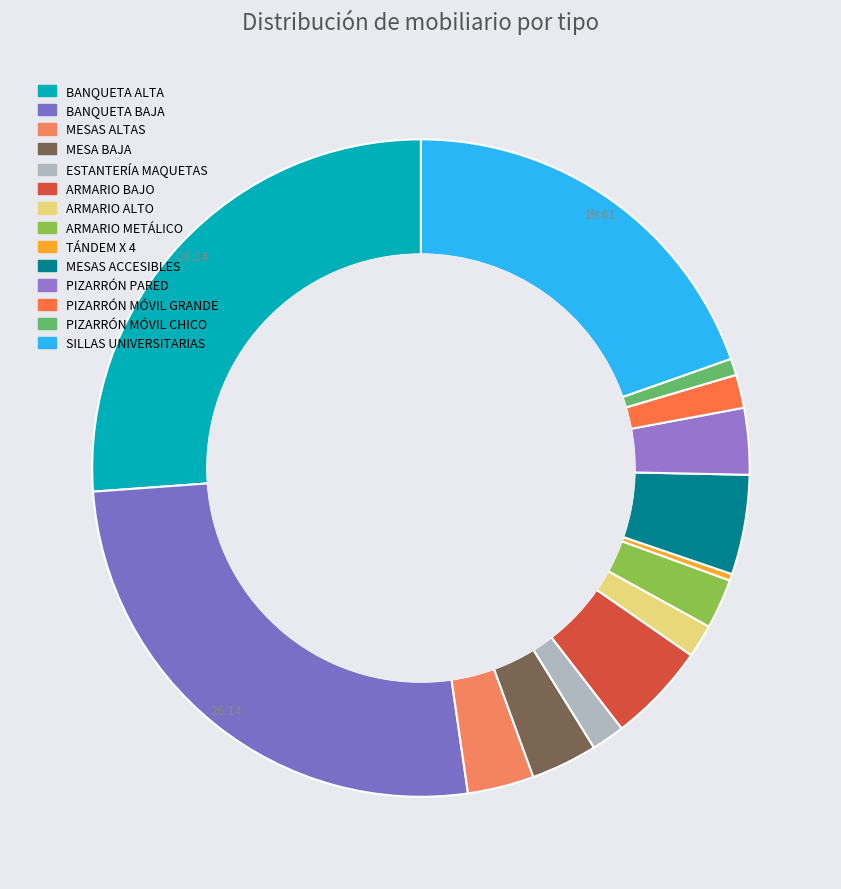

Is it true that ESTANTERÍA MAQUETAS is 1% of the pie?

False